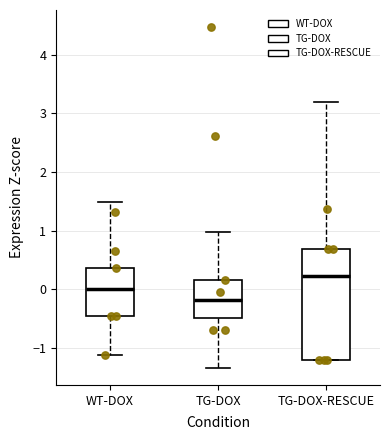

Reading left to right, transcribe this box plot: for each box, give where its median line is, the range the box spans, and where its two whiskers end, as read against the y-axis. The values are not printed on the chart, so give them approximately, as read against the axis.

WT-DOX: median 0.0, box -0.5 to 0.4, whiskers -1.1 to 1.5
TG-DOX: median -0.2, box -0.5 to 0.2, whiskers -1.3 to 1.0
TG-DOX-RESCUE: median 0.2, box -1.2 to 0.7, whiskers -1.2 to 3.2